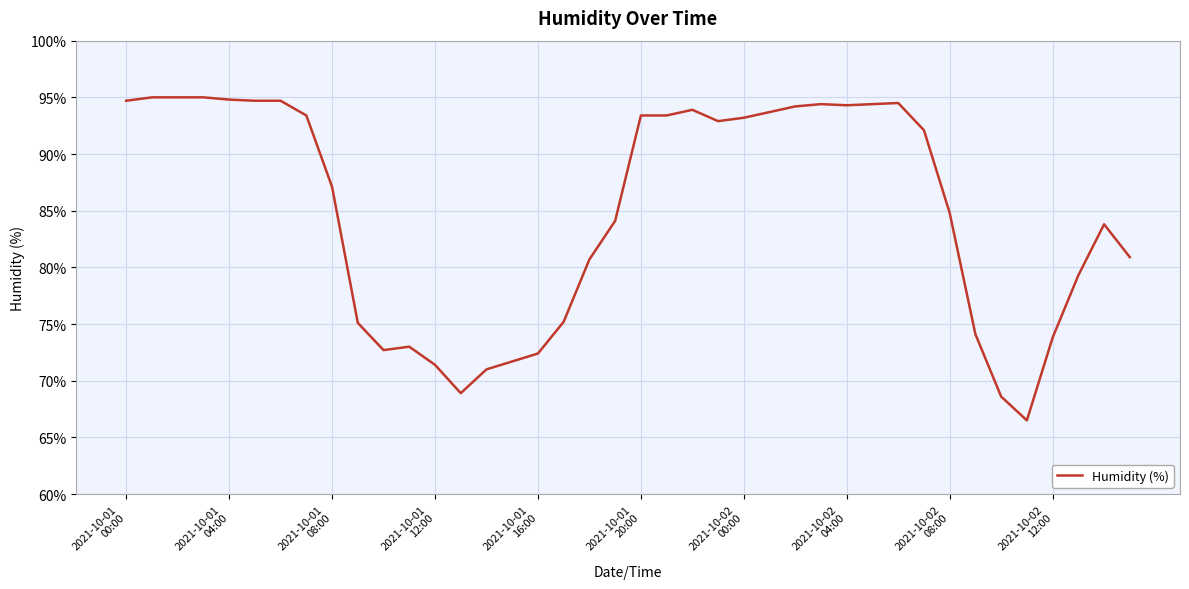

What is the difference between the maximum and minimum values?

28.5